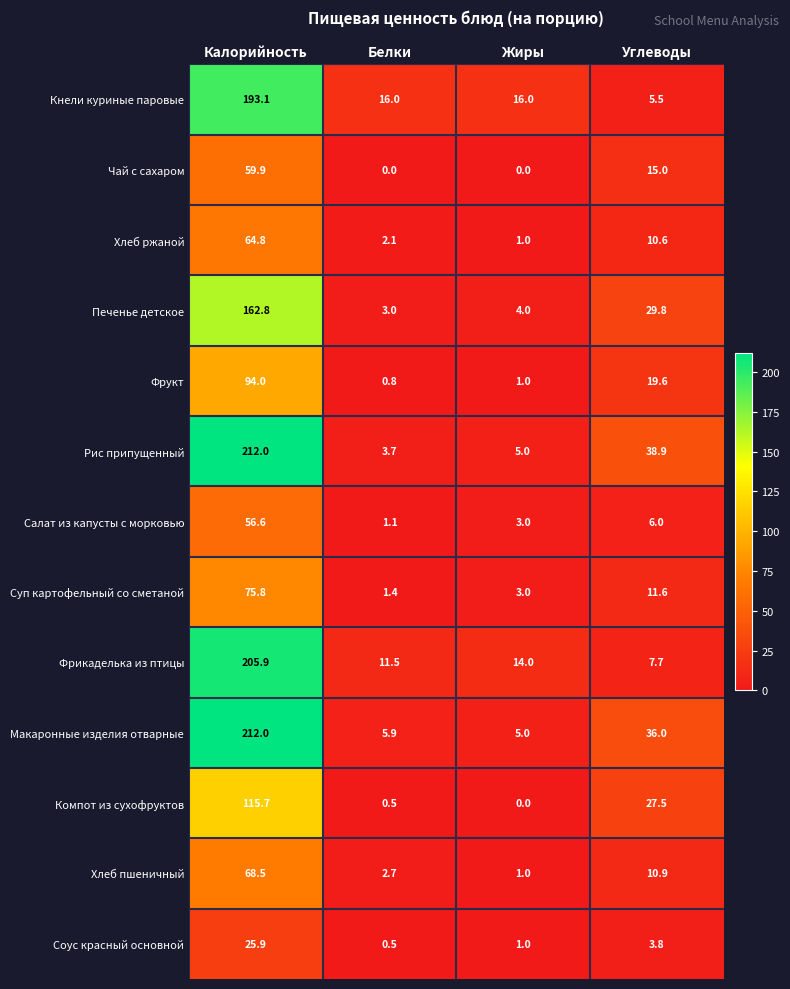

What is the maximum value shown in the chart?

212.0